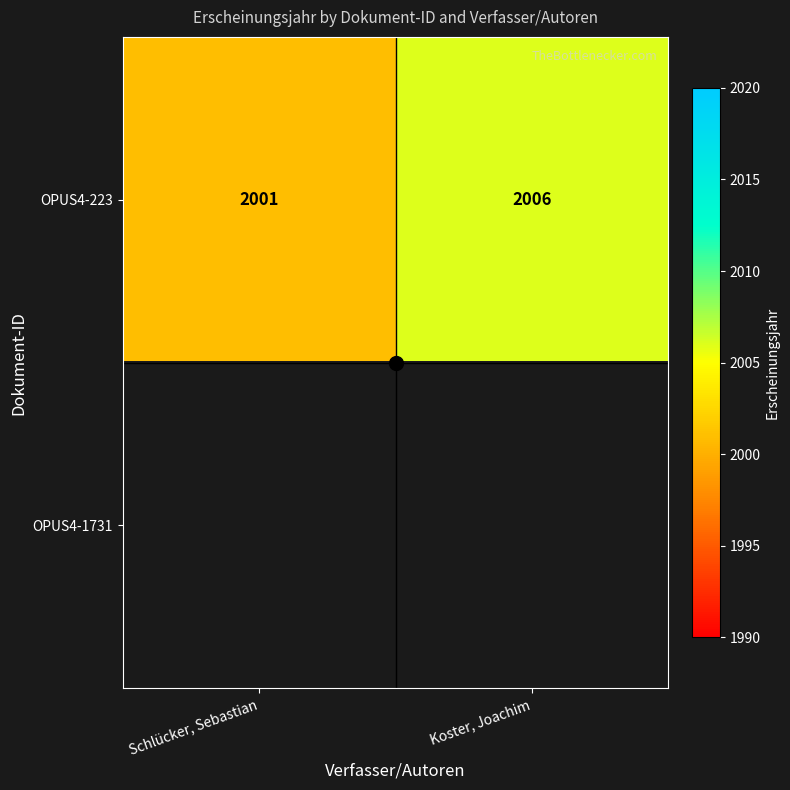

The value of OPUS4-223 at Schlücker, Sebastian is 991. True or false?

False